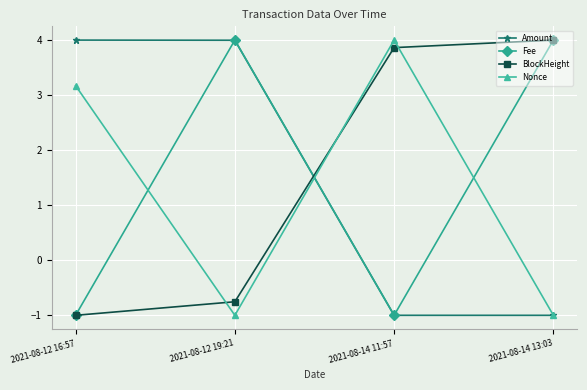

In Fee, how many points are lower than both neighbors (excluding endpoints)?

1